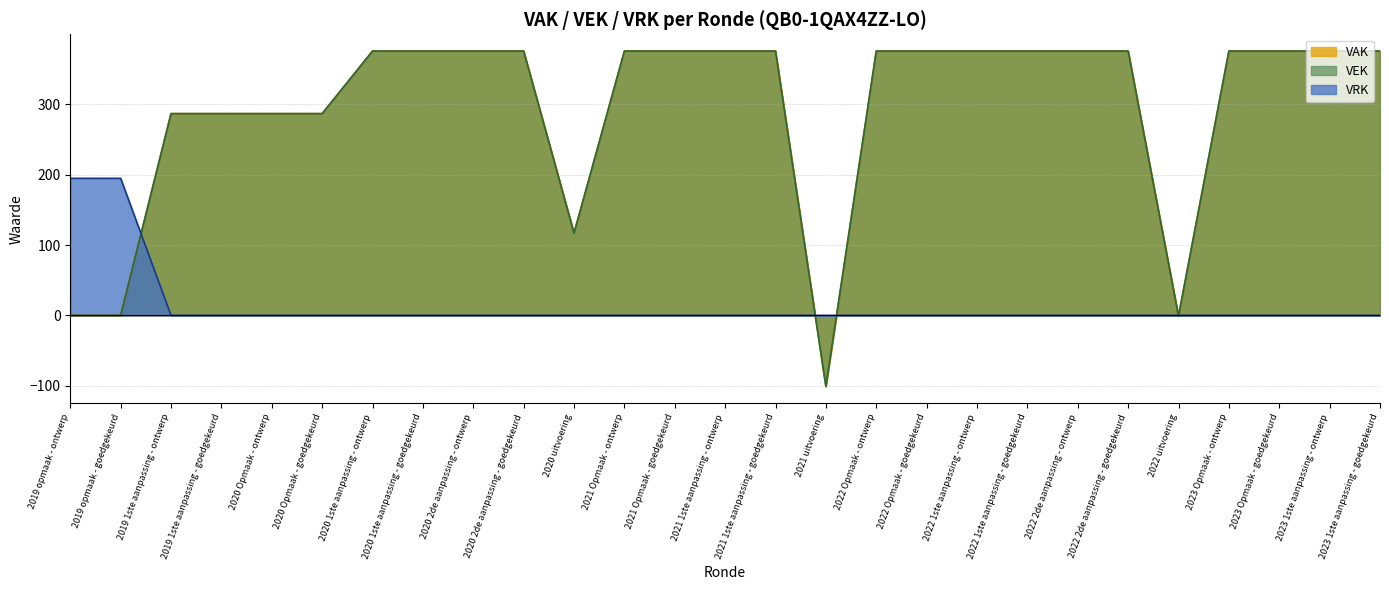

The VEK series shows 376 at 2023 1ste aanpassing - ontwerp. True or false?

True